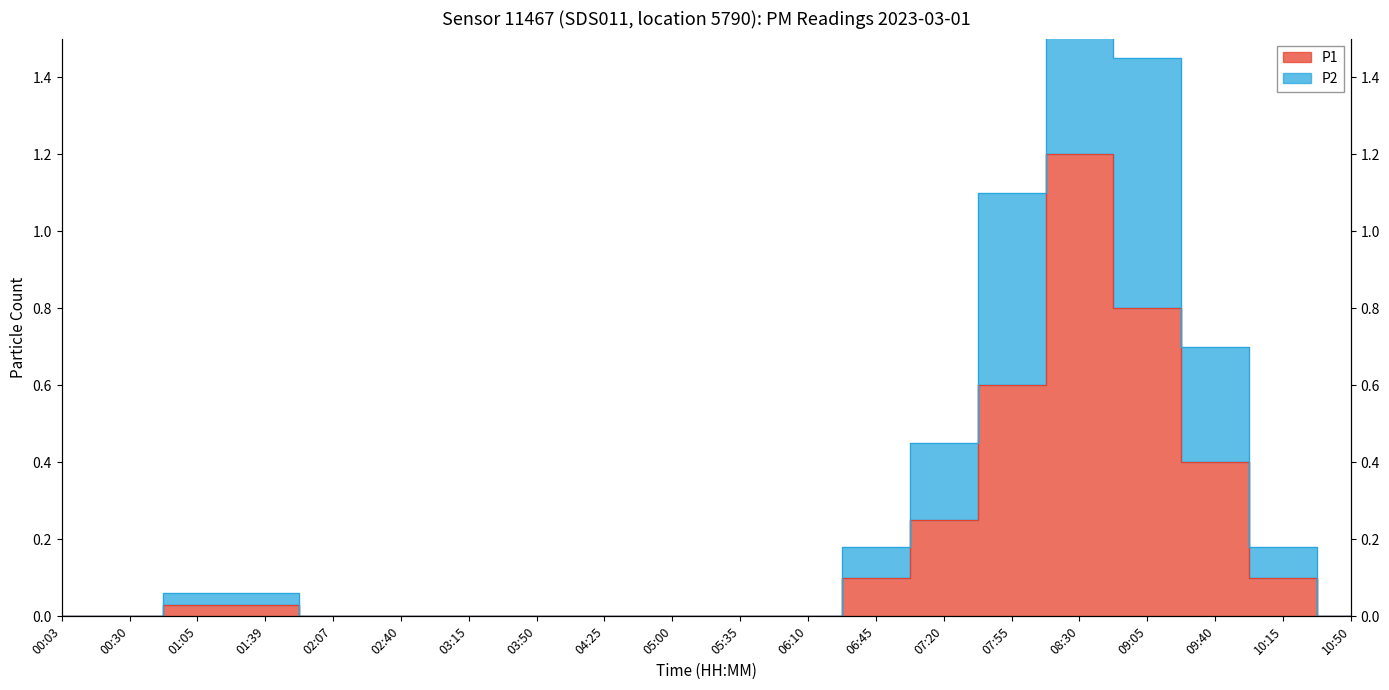

Count the number of categories in the chart.

20